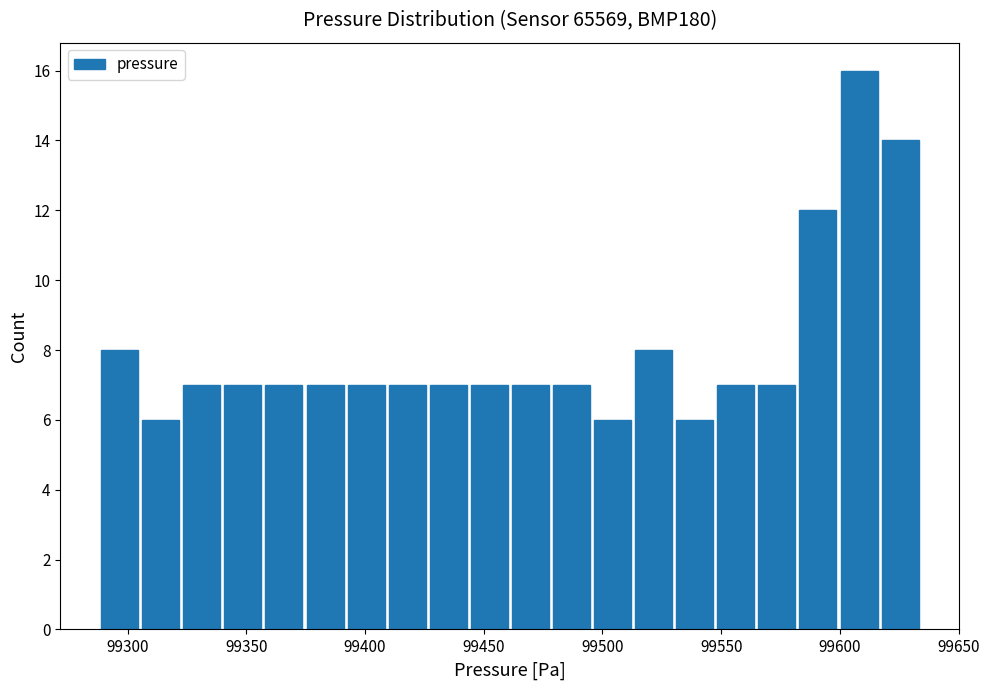

Around what value on the x-axis is the tallest bar? Give the approximate position of its centre, as read against the axis.

99610